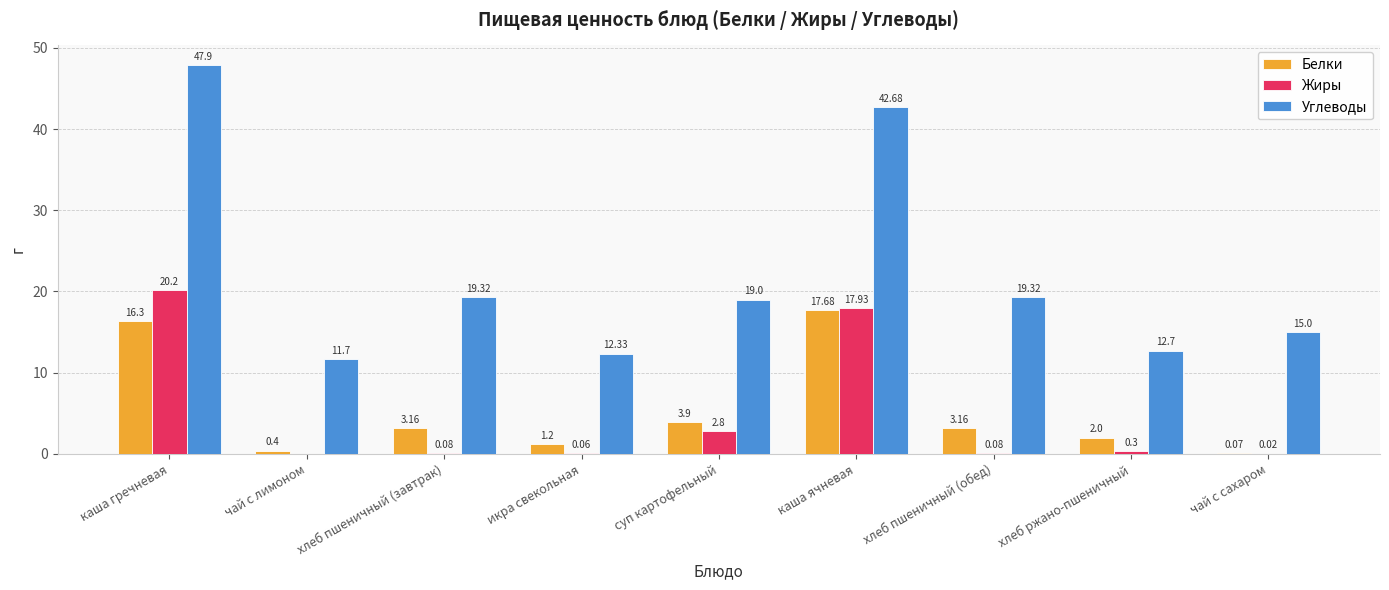

Which category has the highest value across all series?

каша гречневая